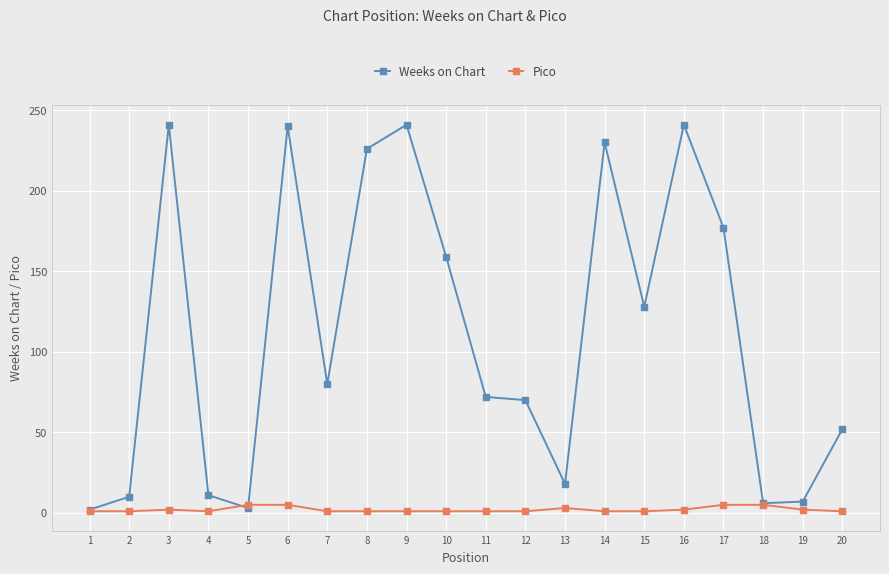

What is the total value across all series at 14?

231